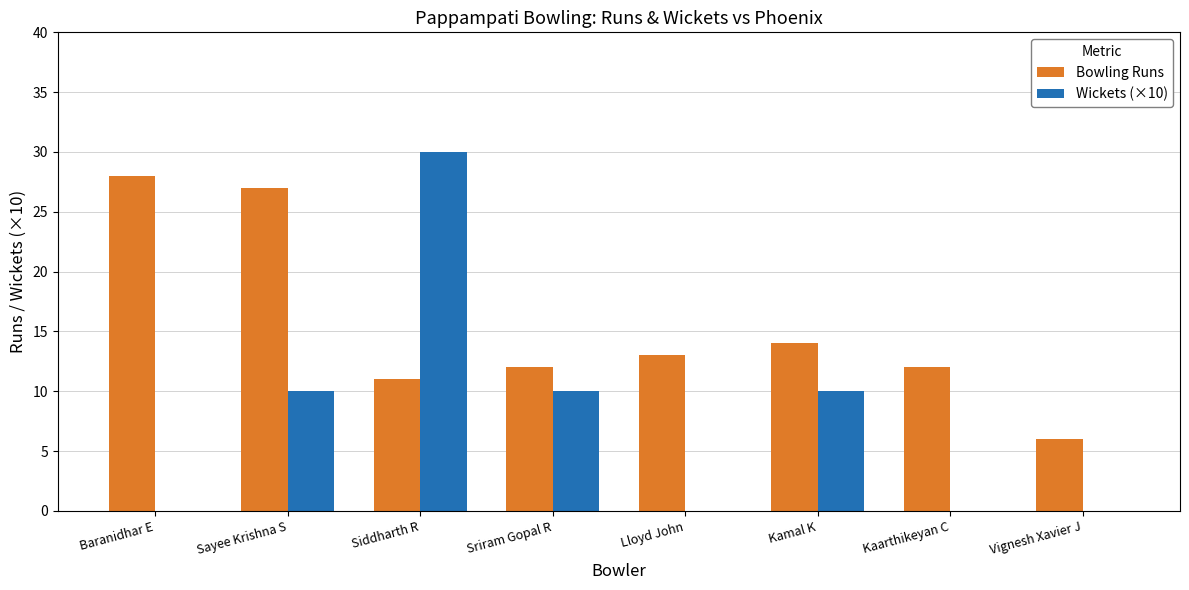

True or false: Wickets (×10) has a value of 10 at Kamal K.

True